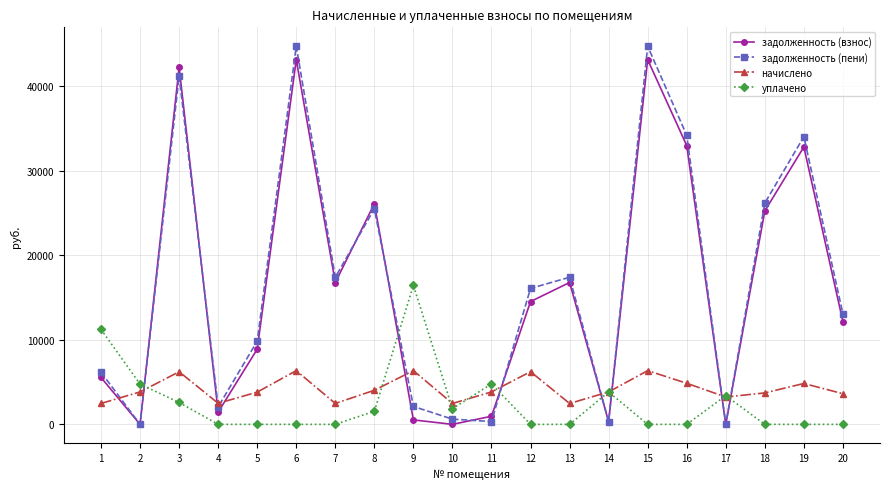

Is it true that задолженность (пени) equals 26181.6 at 18?

True